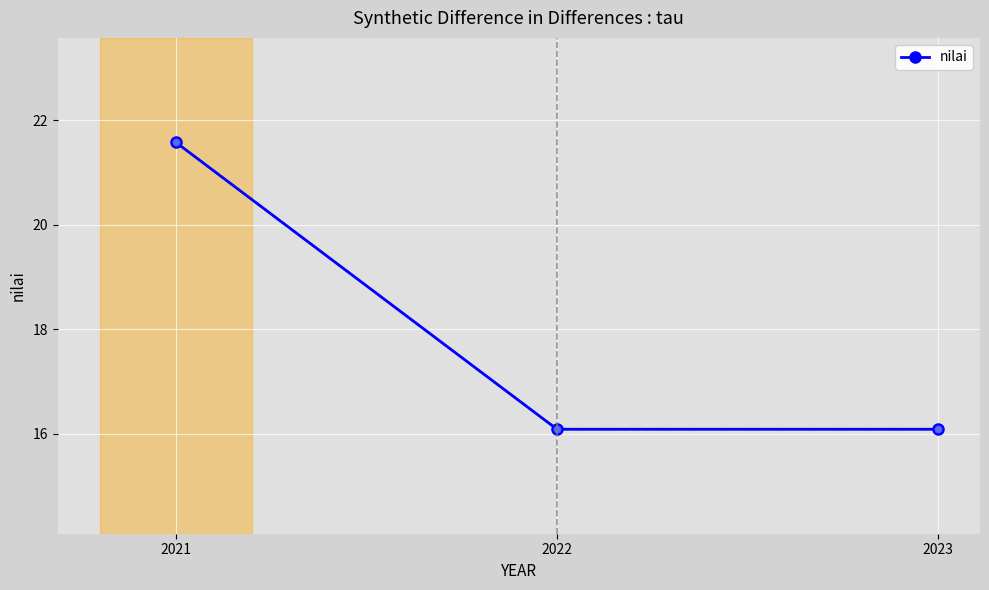

The chart shows a value of 21.6 at 2021. True or false?

True